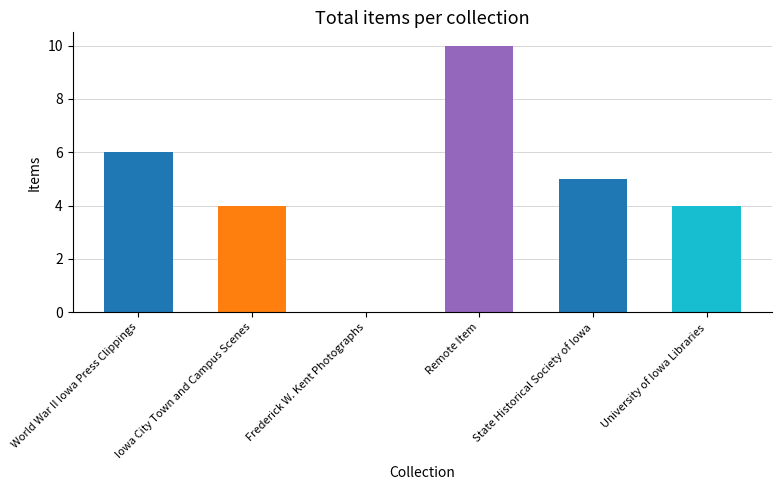

What is the greatest value displayed?

10